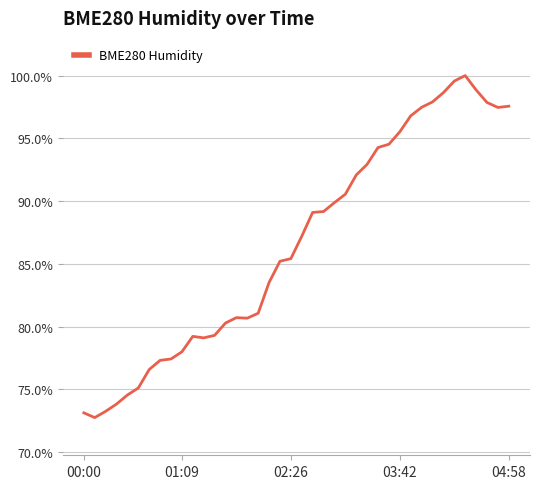

What is the maximum value shown in the chart?

100.0